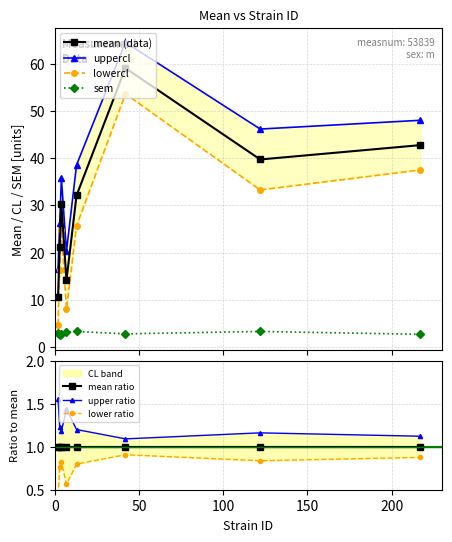

What is the sum of the lowercl values at 2 and 3?

21.0